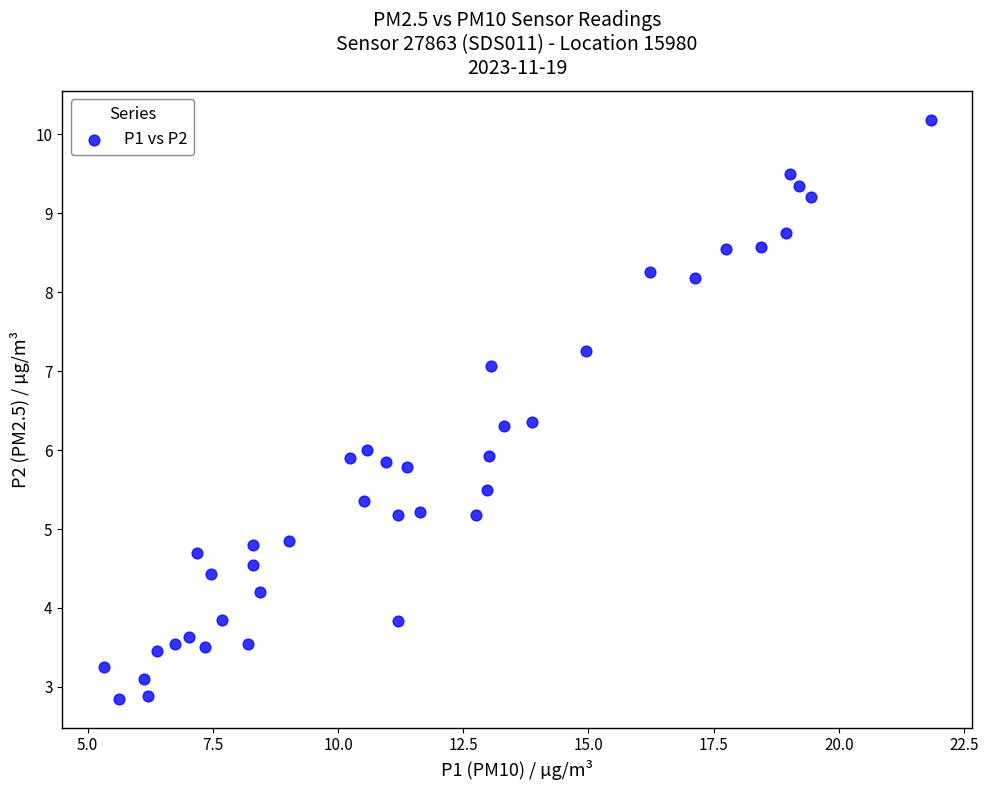

What is the range of X values (max minus min)?

16.5